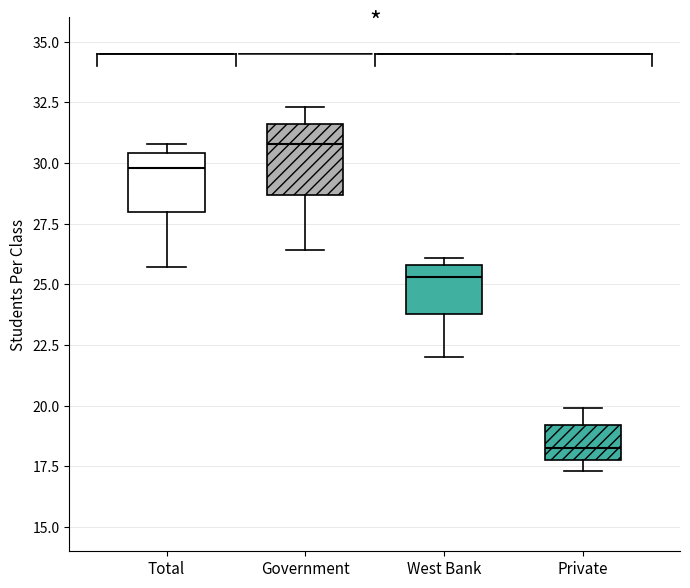

Reading left to right, read every box against the y-axis: the position of its median line, the range the box covers, and the ends of its whiskers. The values are not printed on the chart, so give them approximately, as read against the axis.

Total: median 30.0, box 28.0 to 30.5, whiskers 25.5 to 31.0
Government: median 31.0, box 28.5 to 31.5, whiskers 26.5 to 32.5
West Bank: median 25.5, box 24.0 to 26.0, whiskers 22.0 to 26.0 (just above the box's upper edge)
Private: median 18.5, box 18.0 to 19.0, whiskers 17.5 to 20.0